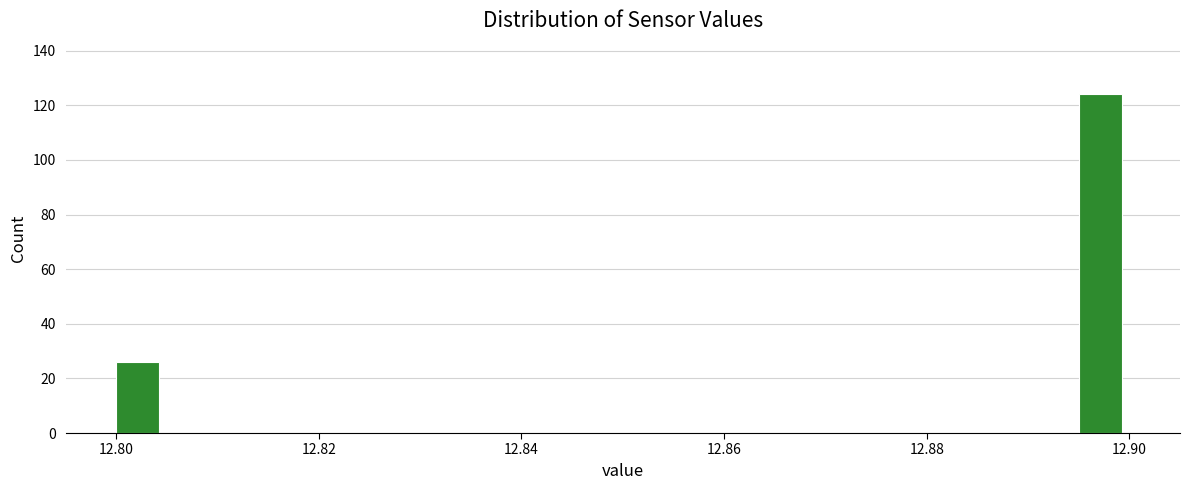

Read against the x-axis, roughly where is the centre of the tallest bar?

12.898